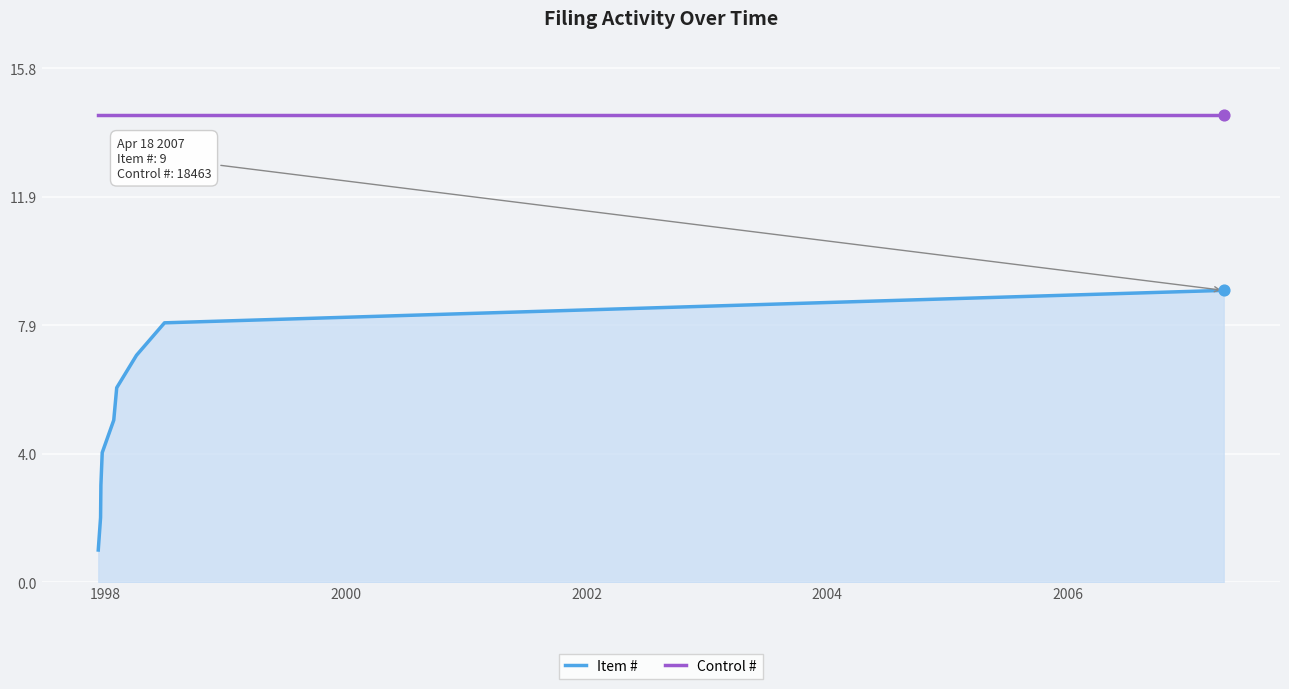

Which series has the largest total across all categories?

Control #